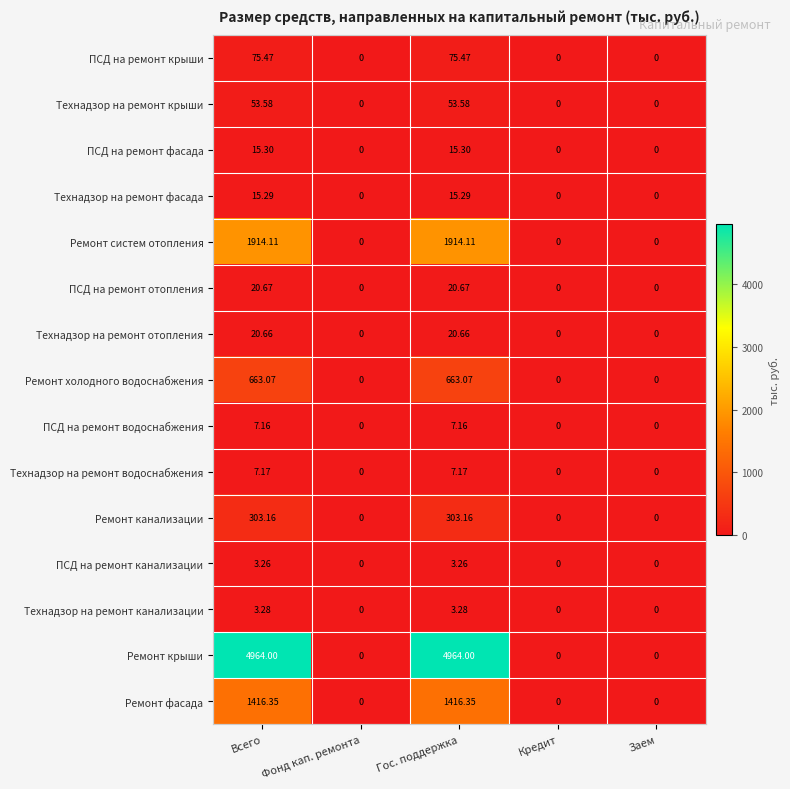

Is the value of Ремонт систем отопления at Заем greater than the value of ПСД на ремонт канализации at Всего?

No